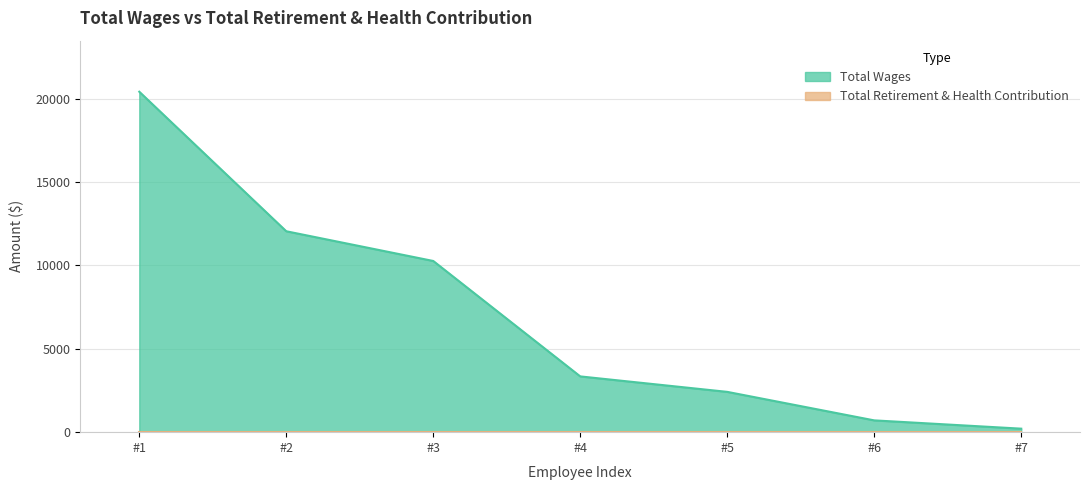

What is the difference between the second highest and second lowest values?

11338